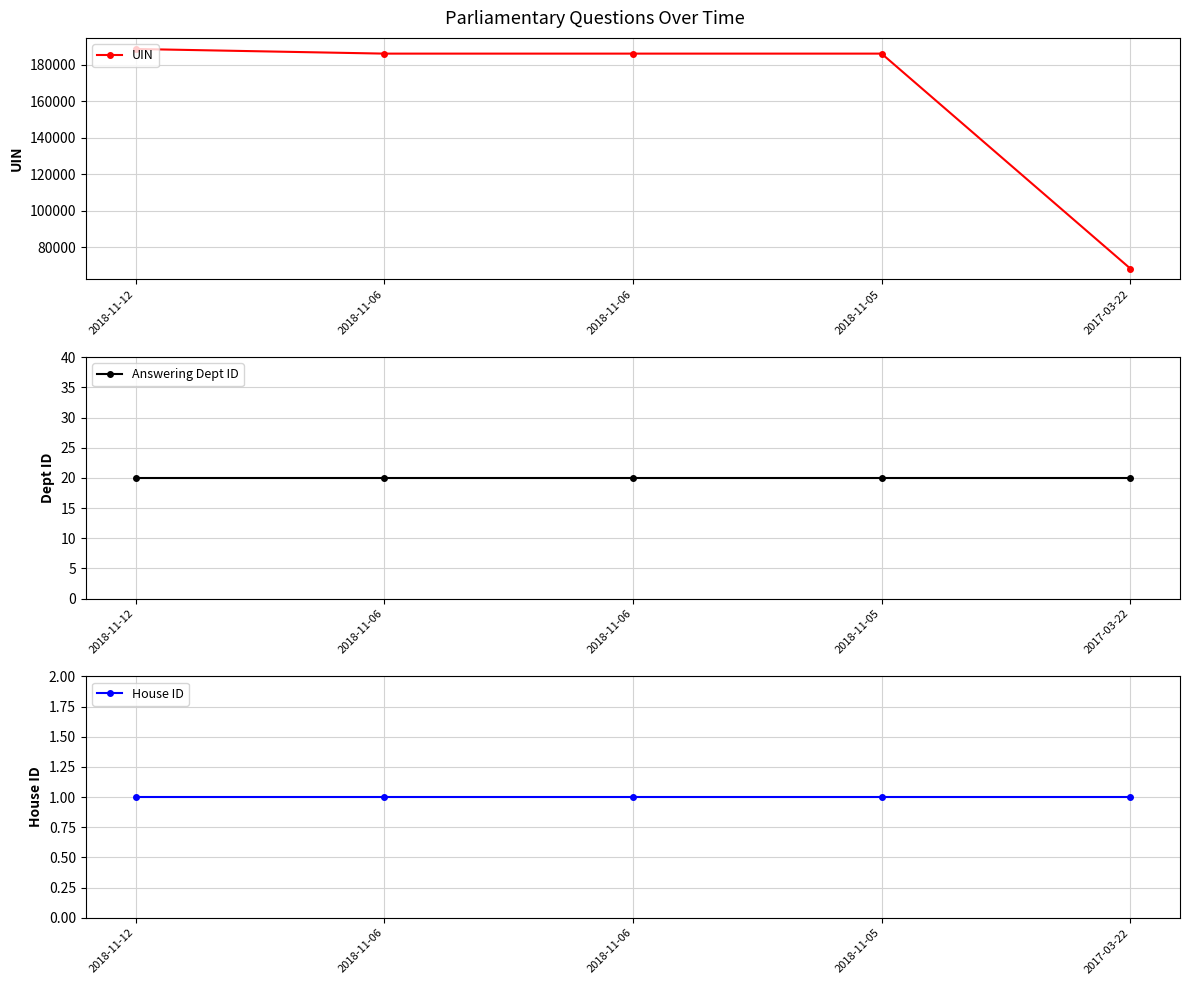

Which has a higher value, 2018-11-05 or 2017-03-22?

2018-11-05